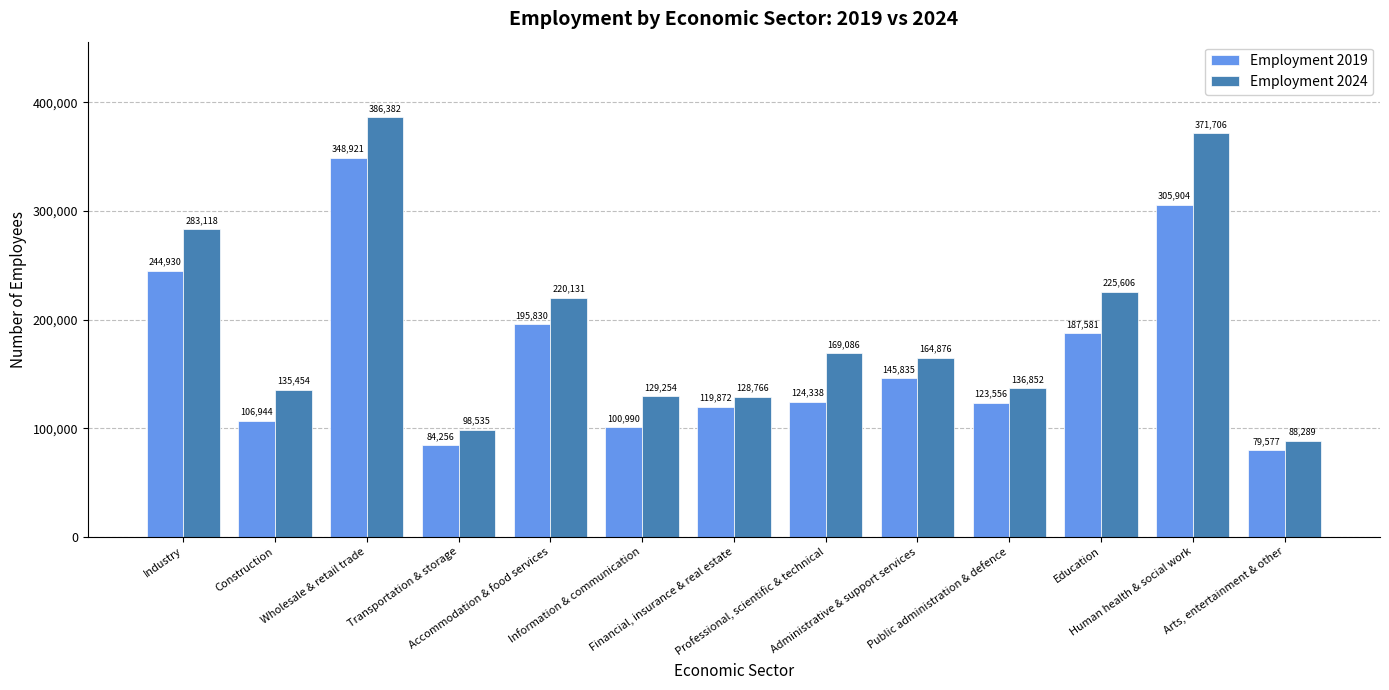

At Transportation & storage, list the series in order from largest to smallest.

Employment 2024, Employment 2019